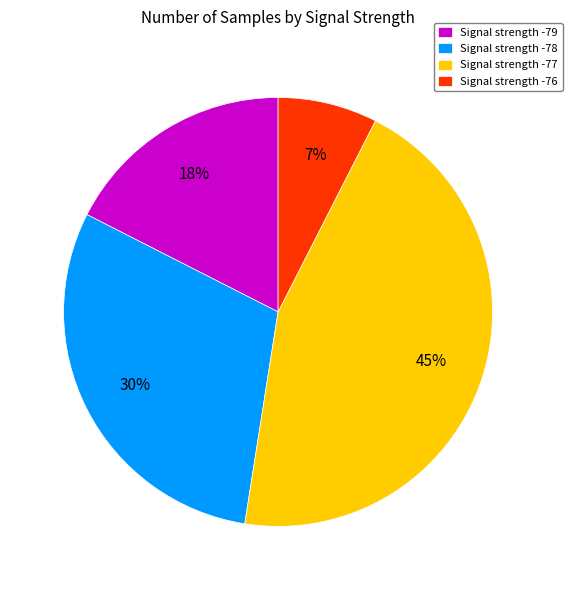

Is the sum of Signal strength -79 and Signal strength -77 greater than half?

Yes